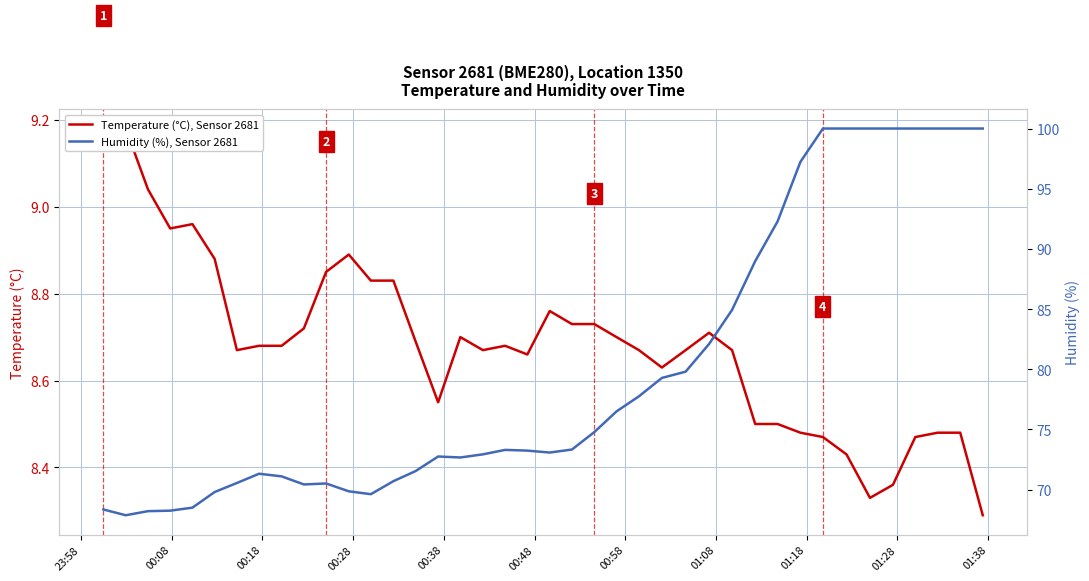

What is the highest value of the Temperature (°C), Sensor 2681 series?

9.2